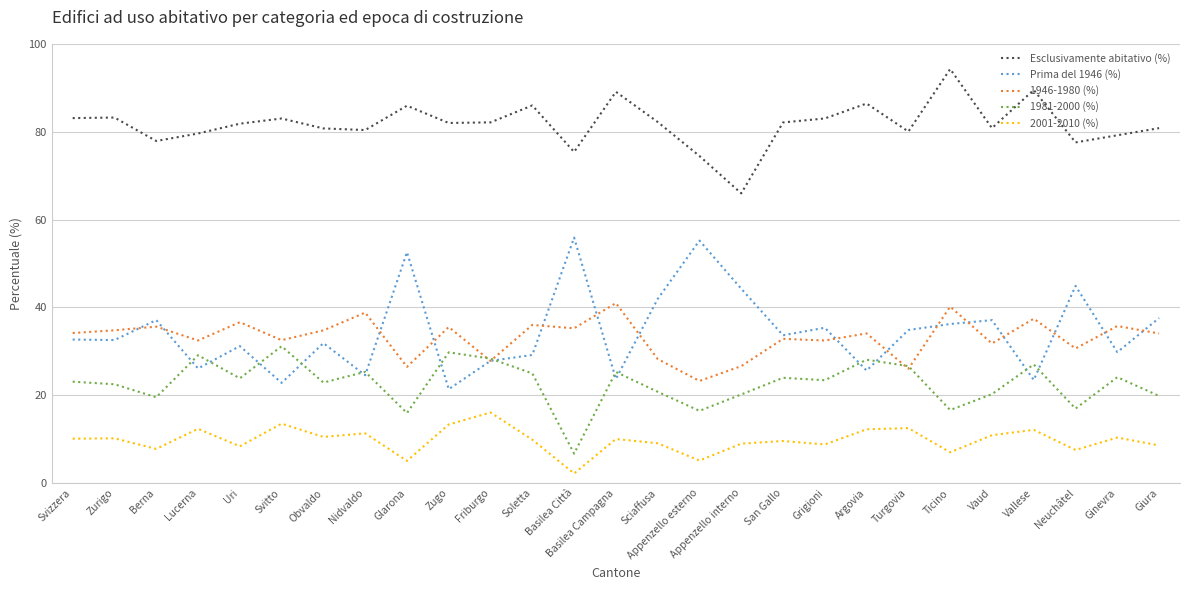

True or false: 1981-2000 (%) has a value of 38.3 at Vallese.

False